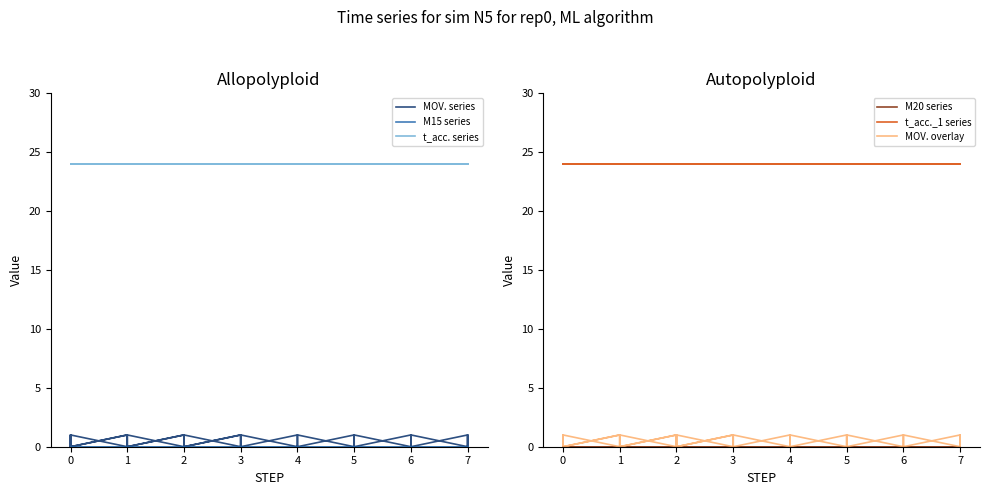

Reading right to left, list all the values displayed in this chart.

MOV. series: 0	1	0	1	0	1	0	1	0	1	0	1	0	1	0	1	0	1	0	1	0	0	1	0	1	0	1	0	1	0	1	0	1	0	1	0	1	0	1	0
M15 series: 0	0	0	0	0	0	0	0	0	0	0	0	0	0	0	0	0	0	0	0	0	0	0	0	0	0	0	0	0	0	0	0	0	0	0	0	0	0	0	0
t_acc. series: 24	24	24	24	24	24	24	24	24	24	24	24	24	24	24	24	24	24	24	24	24	24	24	24	24	24	24	24	24	24	24	24	24	24	24	24	24	24	24	24
M20 series: 0	0	0	0	0	0	0	0	0	0	0	0	0	0	0	0	0	0	0	0	0	0	0	0	0	0	0	0	0	0	0	0	0	0	0	0	0	0	0	0
t_acc._1 series: 24	24	24	24	24	24	24	24	24	24	24	24	24	24	24	24	24	24	24	24	24	24	24	24	24	24	24	24	24	24	24	24	24	24	24	24	24	24	24	24
MOV. overlay: 0	1	0	1	0	1	0	1	0	1	0	1	0	1	0	1	0	1	0	1	0	0	1	0	1	0	1	0	1	0	1	0	1	0	1	0	1	0	1	0